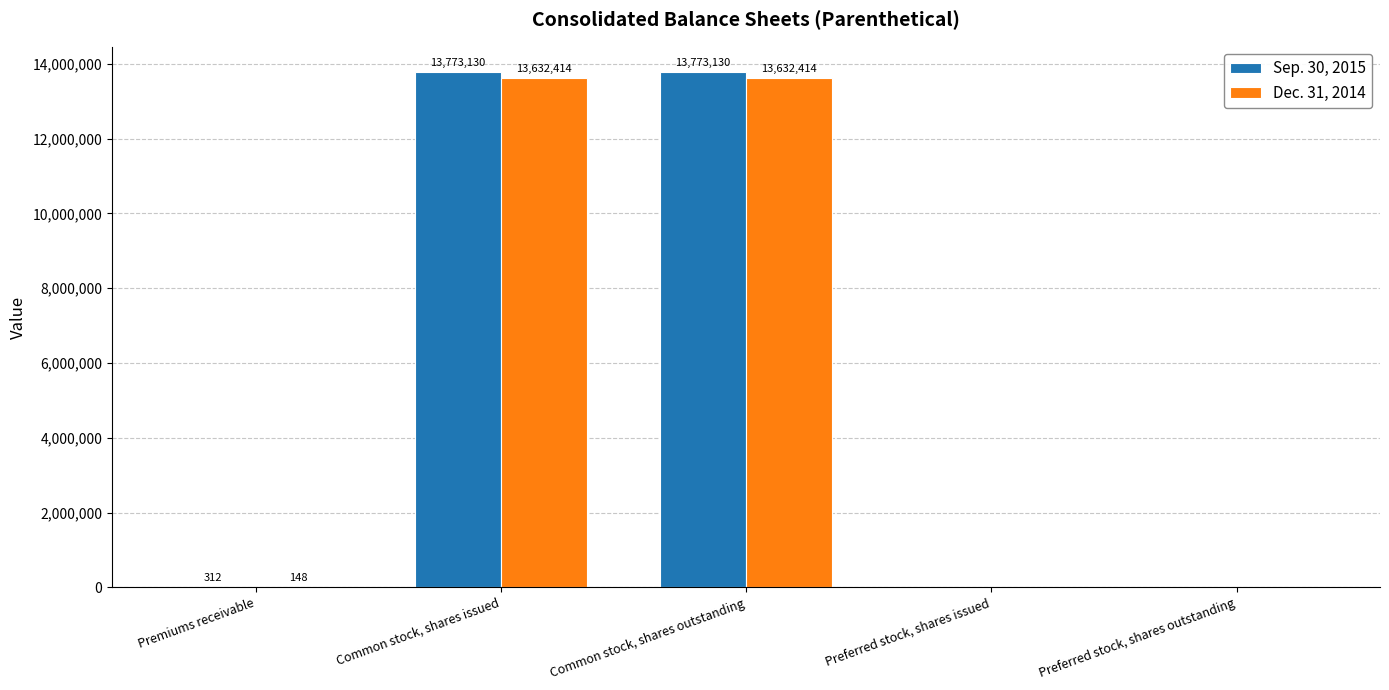

Which series has the largest total across all categories?

Sep. 30, 2015